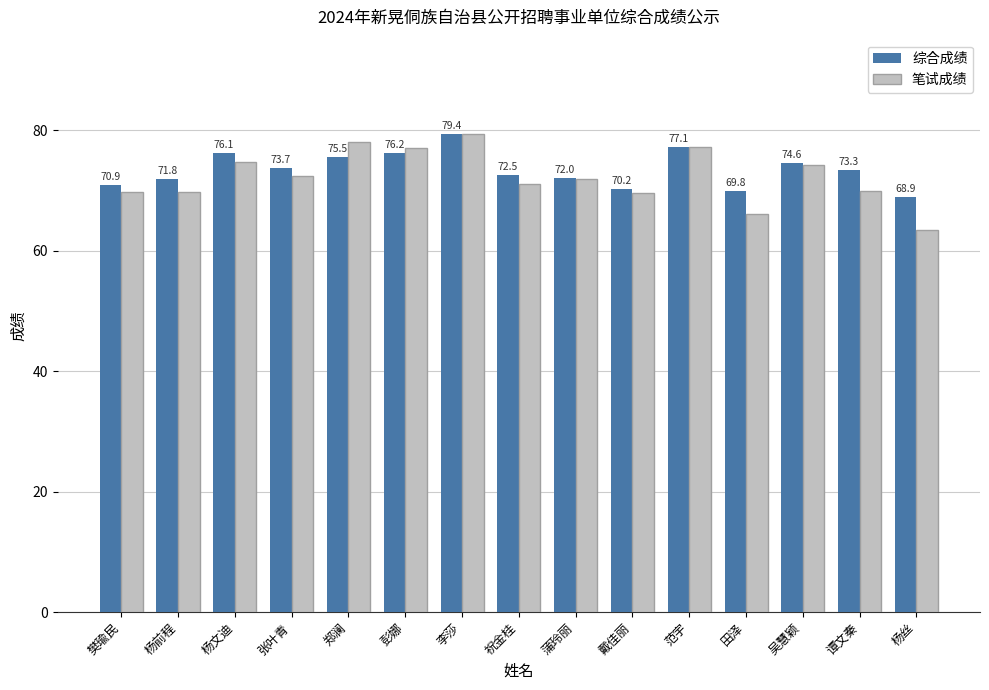

Rank the series by their maximum value, from lowest to highest.

笔试成绩, 综合成绩